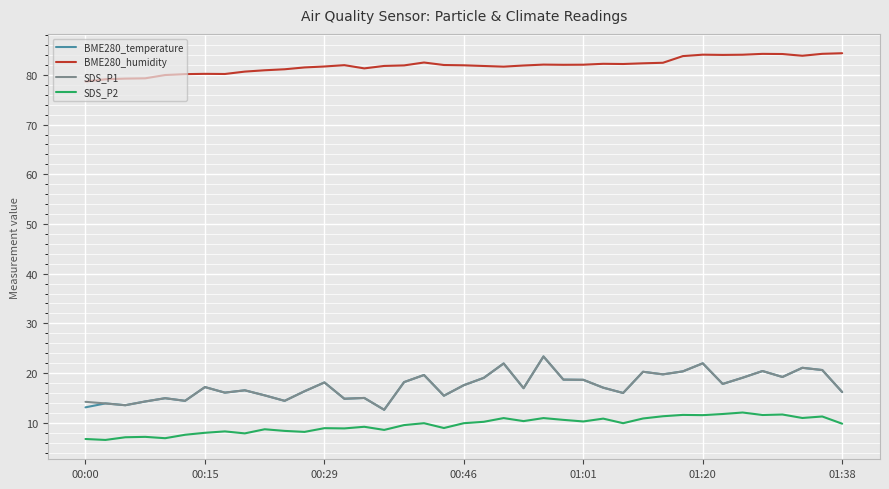

What is the smallest value displayed?

6.5